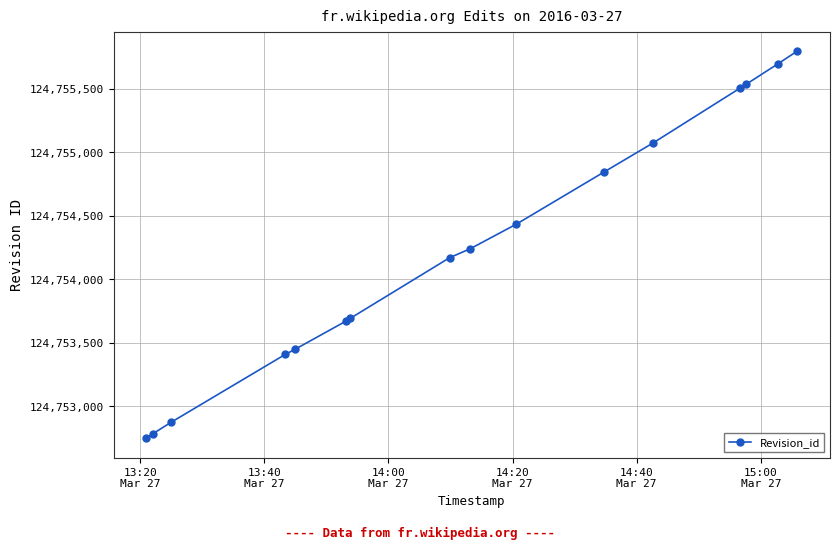

What is the minimum value shown in the chart?

124752746